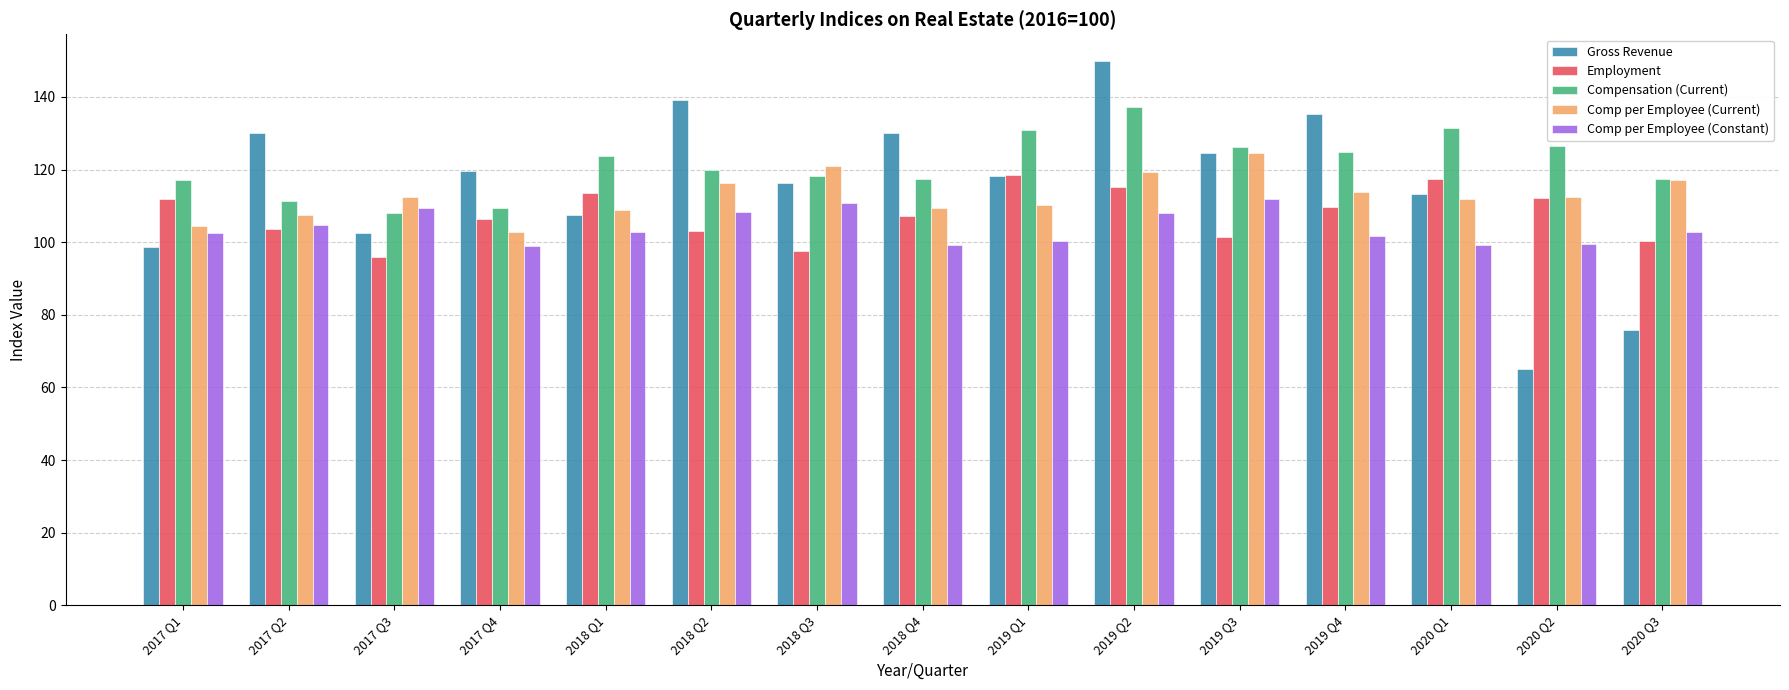

What position from the right is 2018 Q2?

10